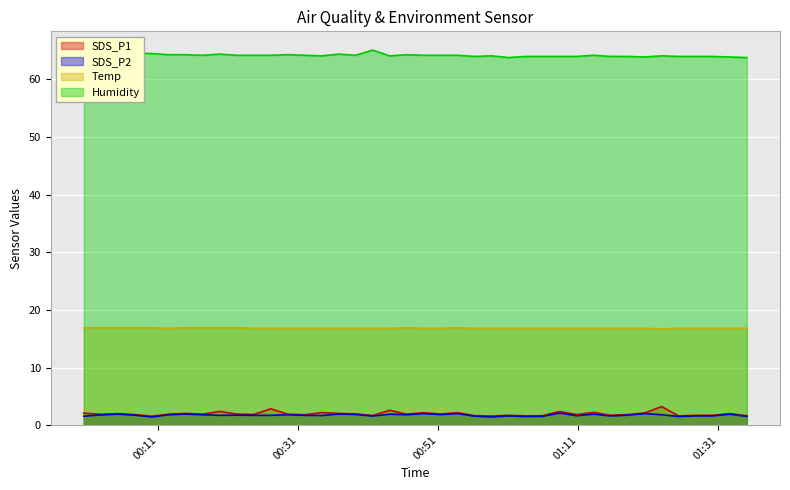

What is the minimum value shown in the chart?

1.4